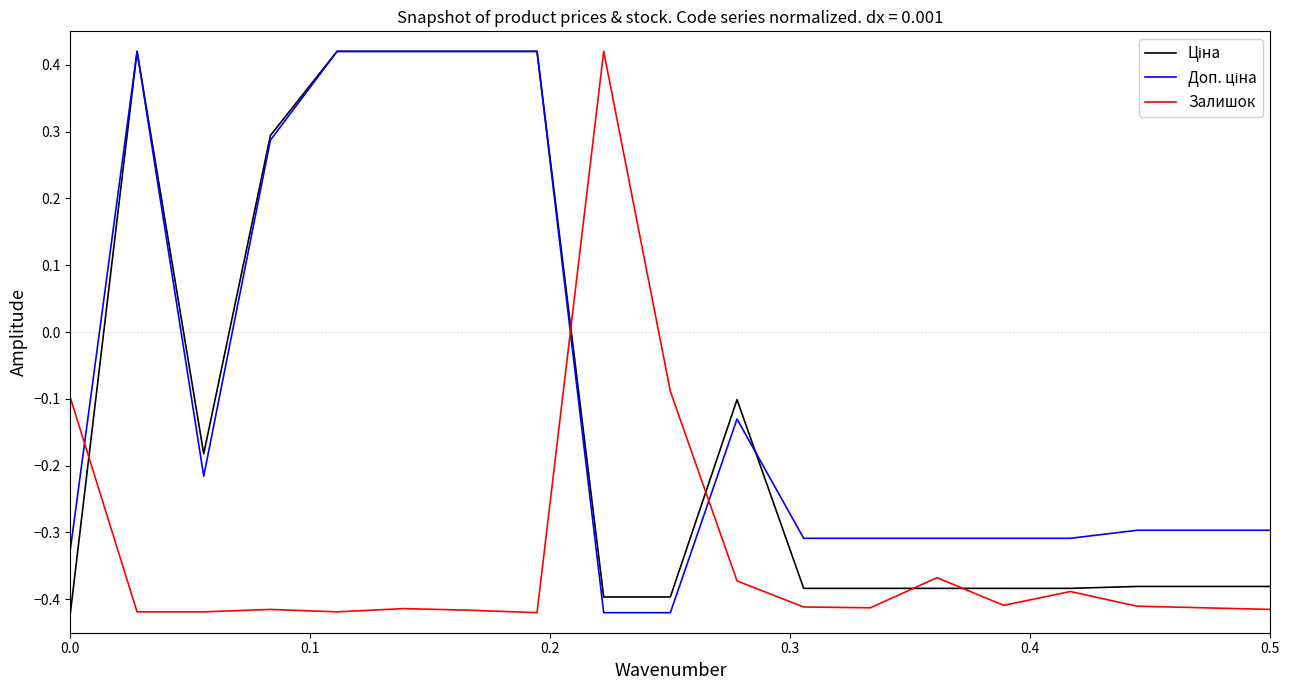

Is this an area chart (filled region under the line)?

No